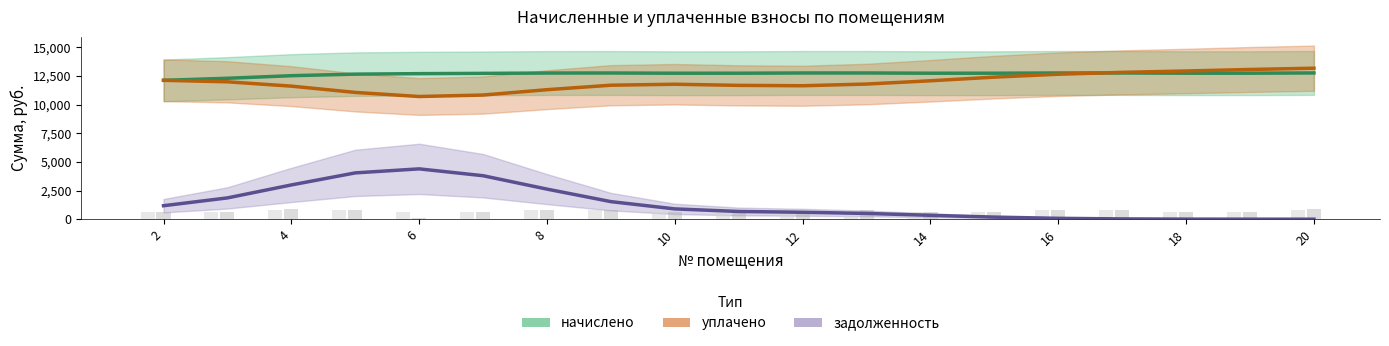

What is the sum of the уплачено values at 15 and 14?

25452.8